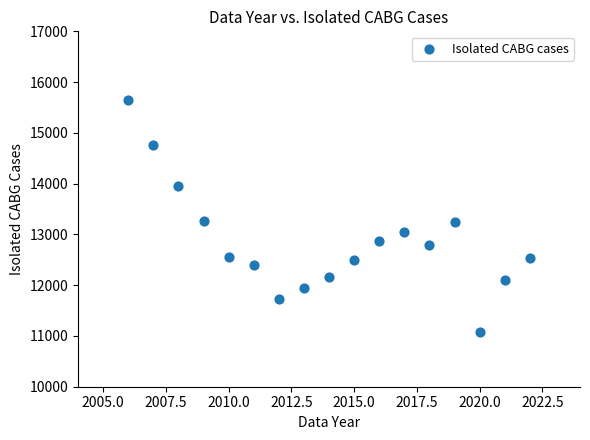

What is the range of X values (max minus min)?

16